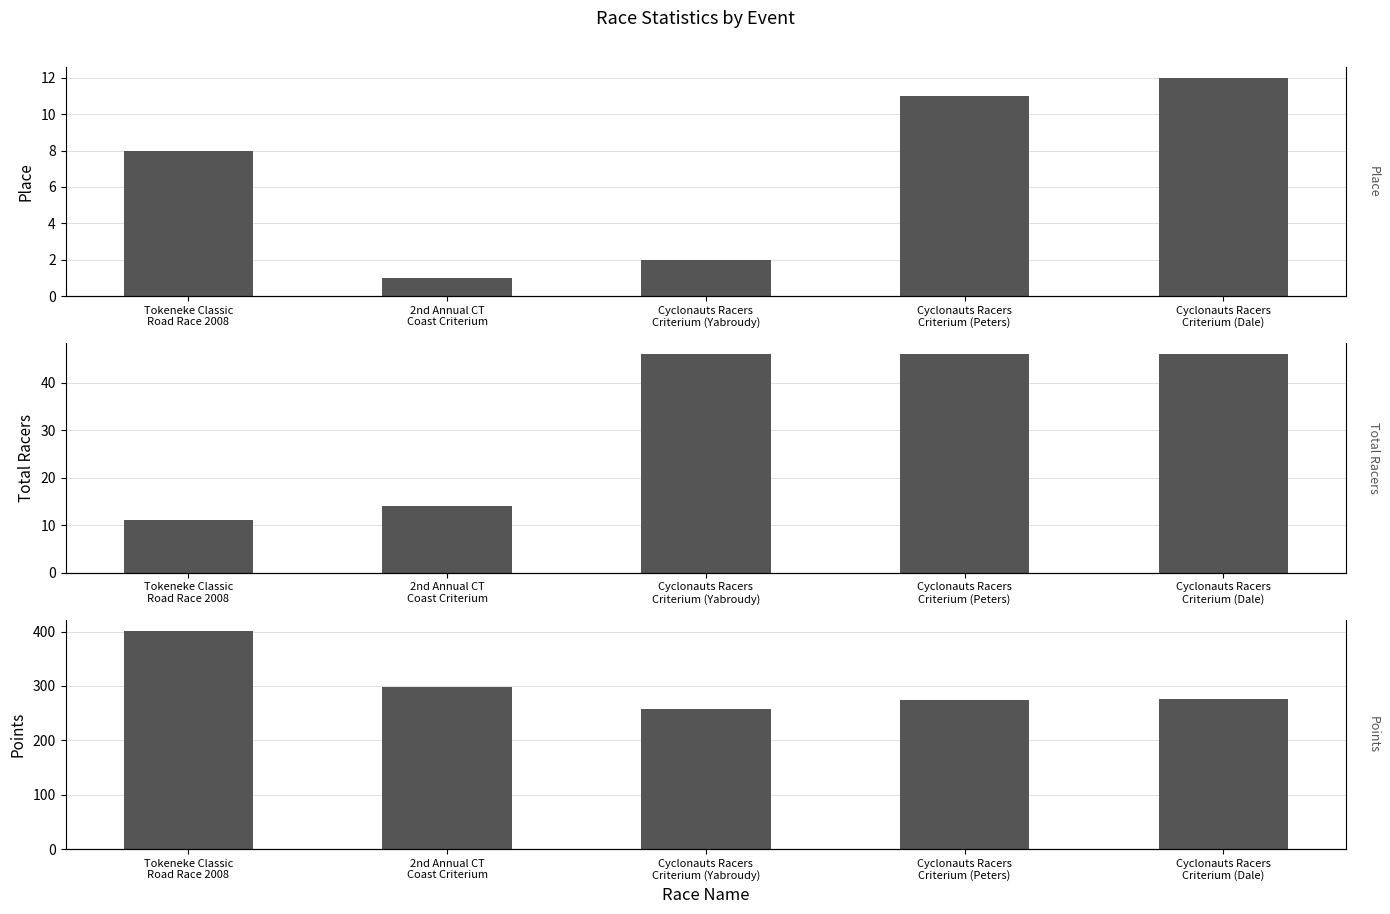

True or false: Place has a value of 3.4 at Cyclonauts Racers
Criterium (Yabroudy).

False